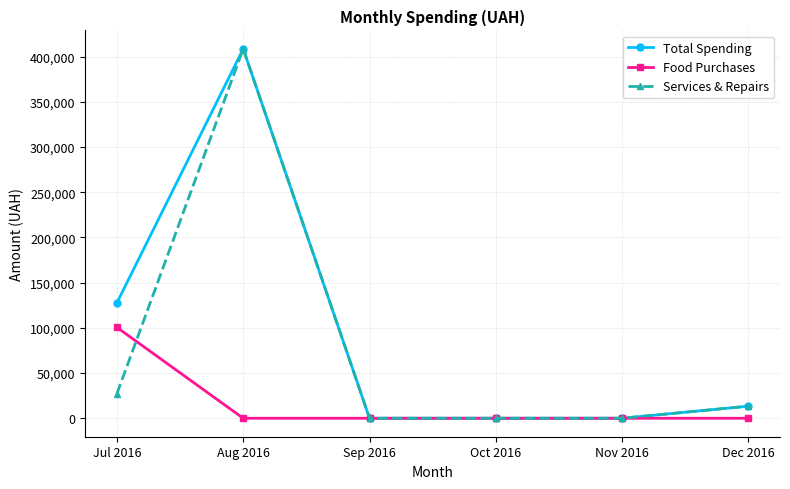

Count the number of categories in the chart.

6